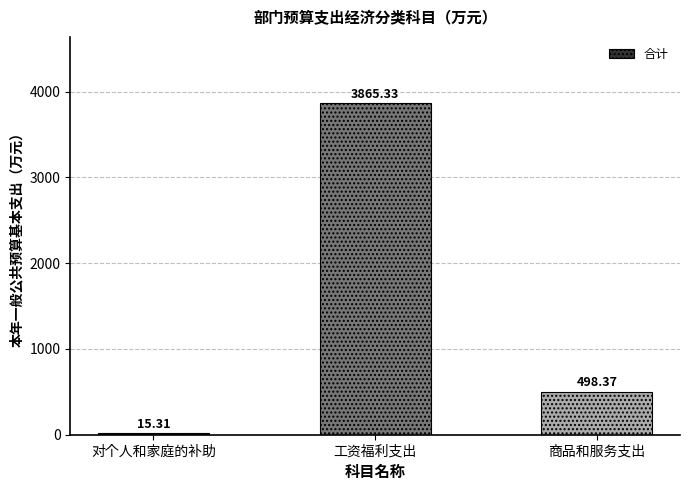

Reading right to left, extract all data points from this chart.

498.4	3865.3	15.3